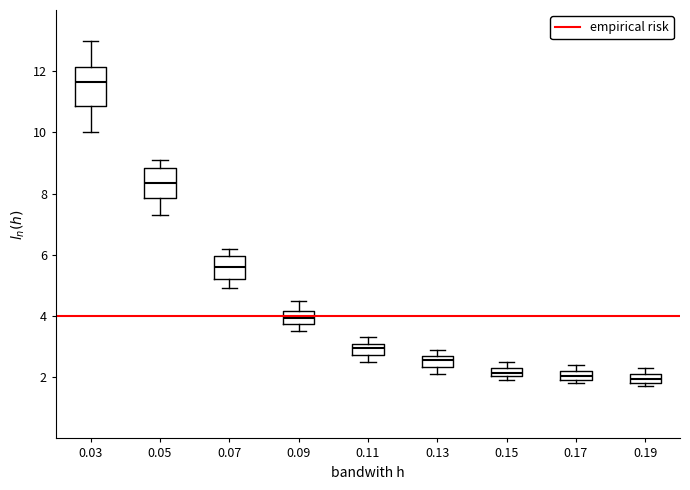

Which box is the tallest, from its lower edge to its upper edge?

0.03